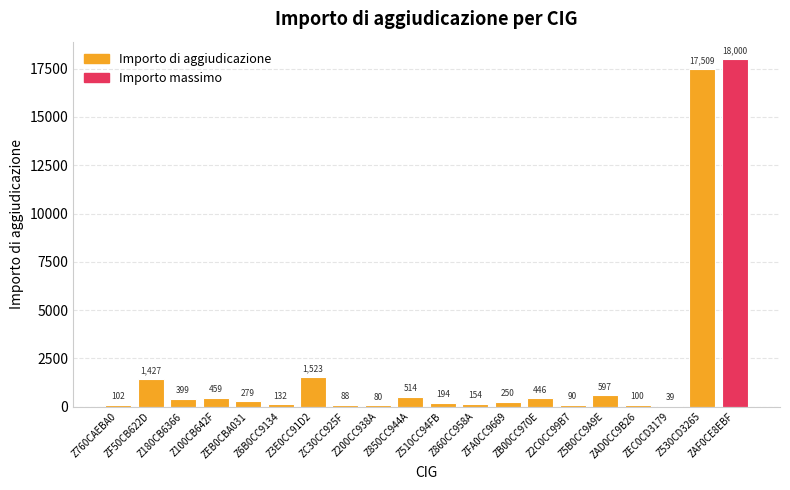

What is the maximum value shown in the chart?

18000.0